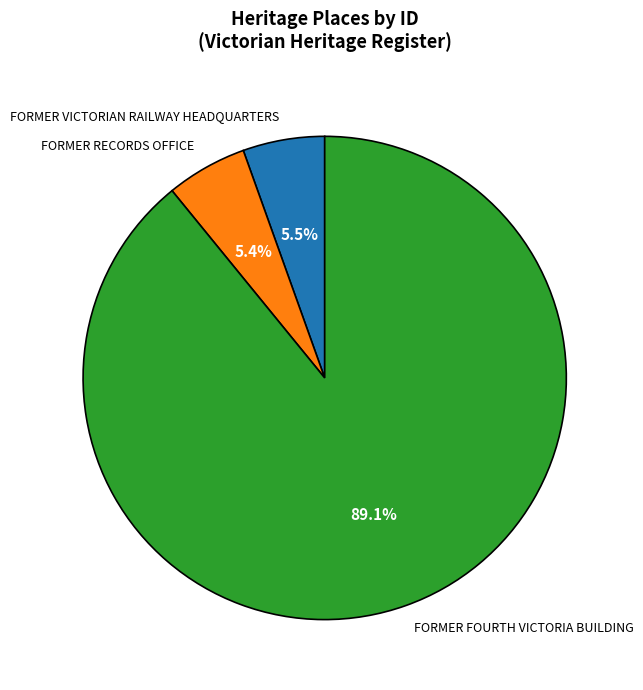

Approximately how many times larger is the value at FORMER FOURTH VICTORIA BUILDING compared to FORMER RECORDS OFFICE?

16.5